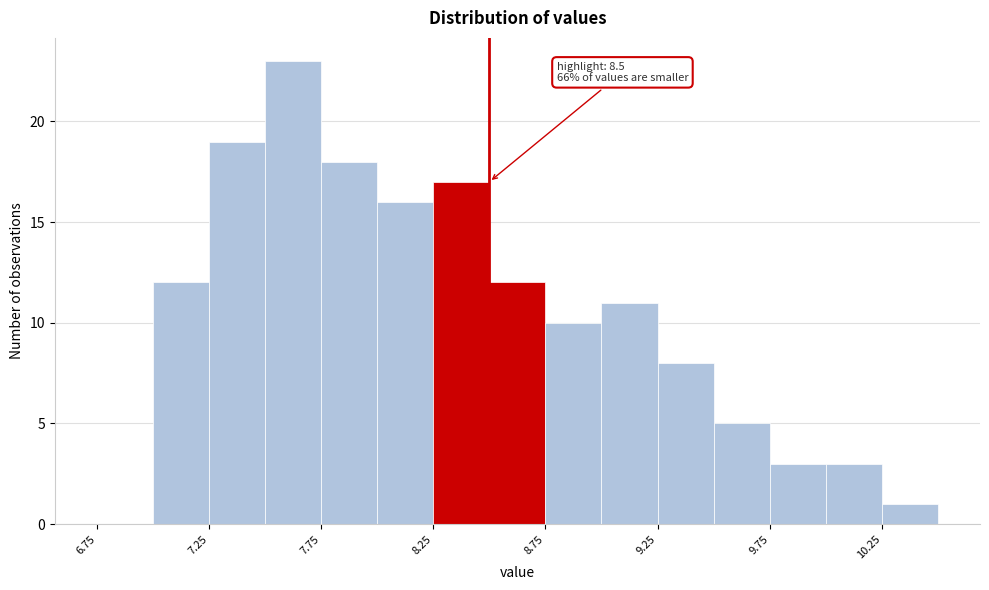

Over which range of the x-axis is the bar tallest?

7.50 to 7.75